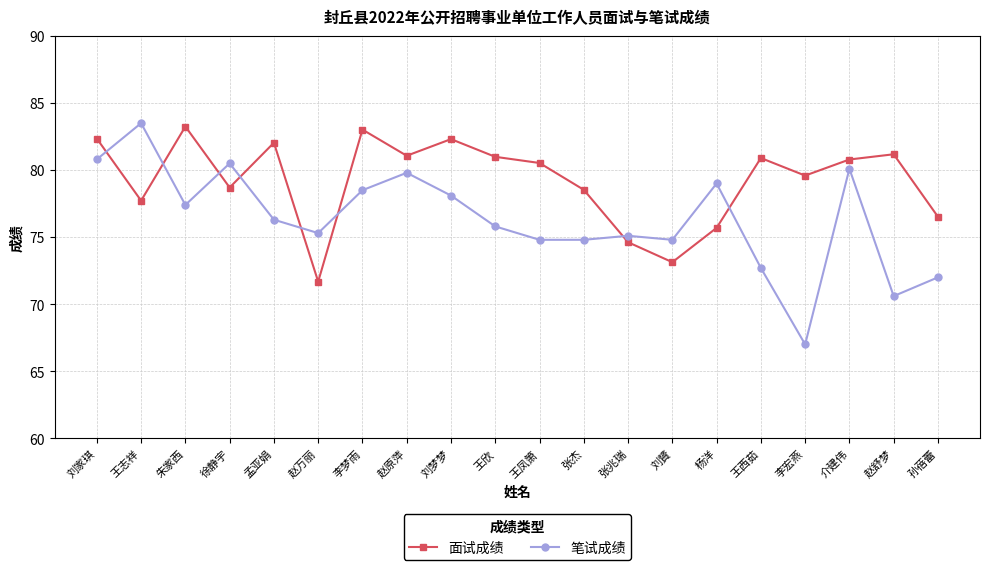

Between 王志祥 and 孟亚娟, which series saw the biggest shift?

笔试成绩